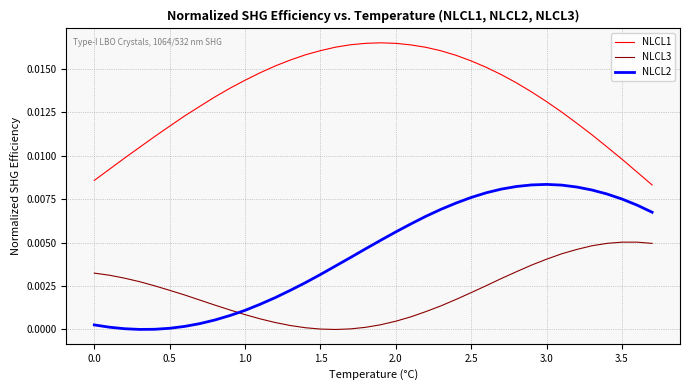

Which series has the largest total across all categories?

NLCL1